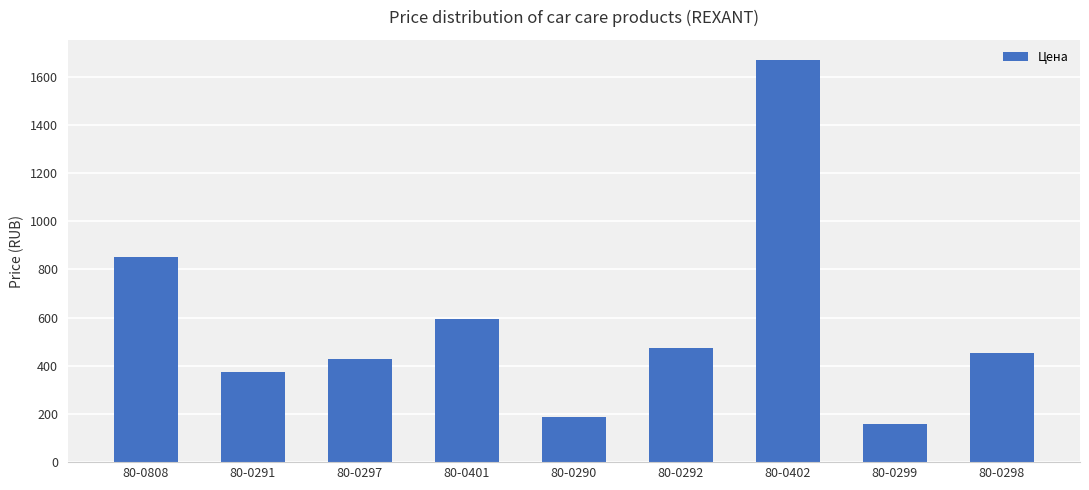

True or false: the data shows 663 at 80-0291.

False